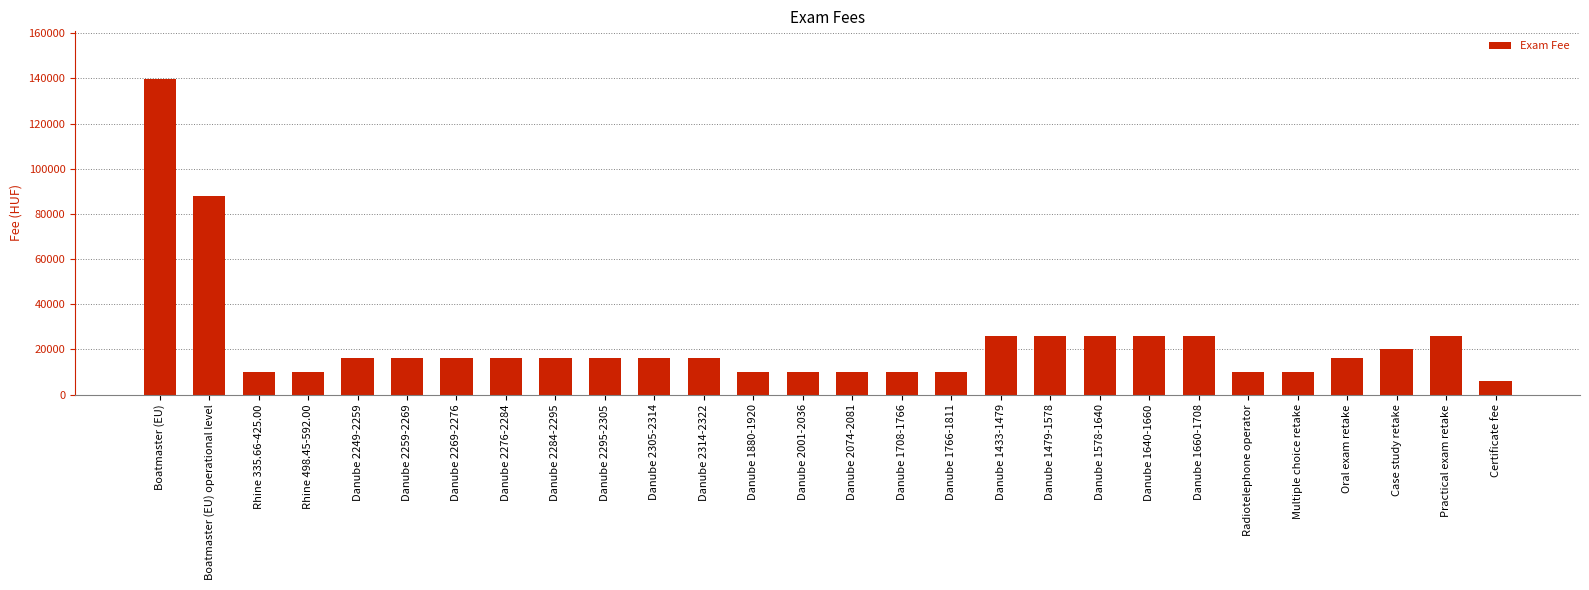

Where is the data nearest to the value 72950?

Boatmaster (EU) operational level